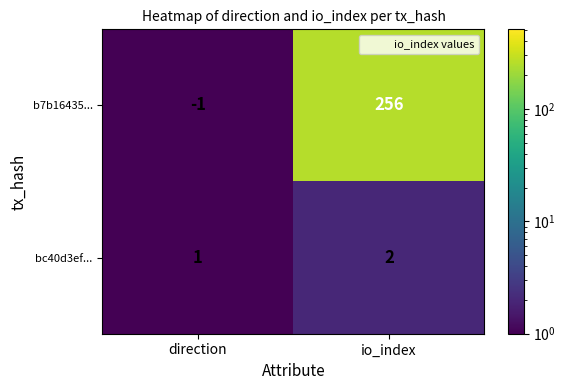

What is the total value across all series at io_index?

258